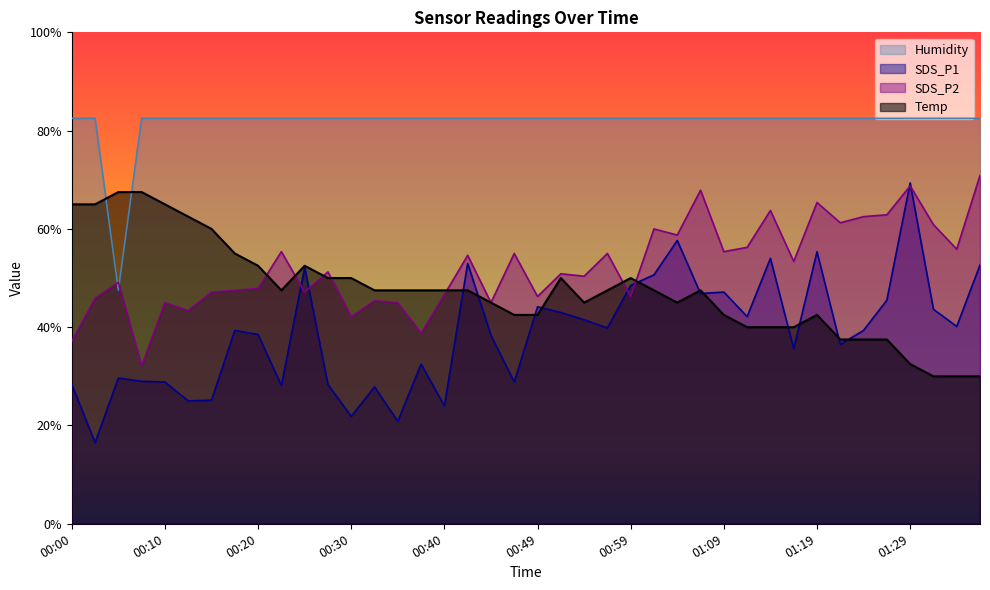

What is the value of the Humidity point at the 27th from the left?

82.5